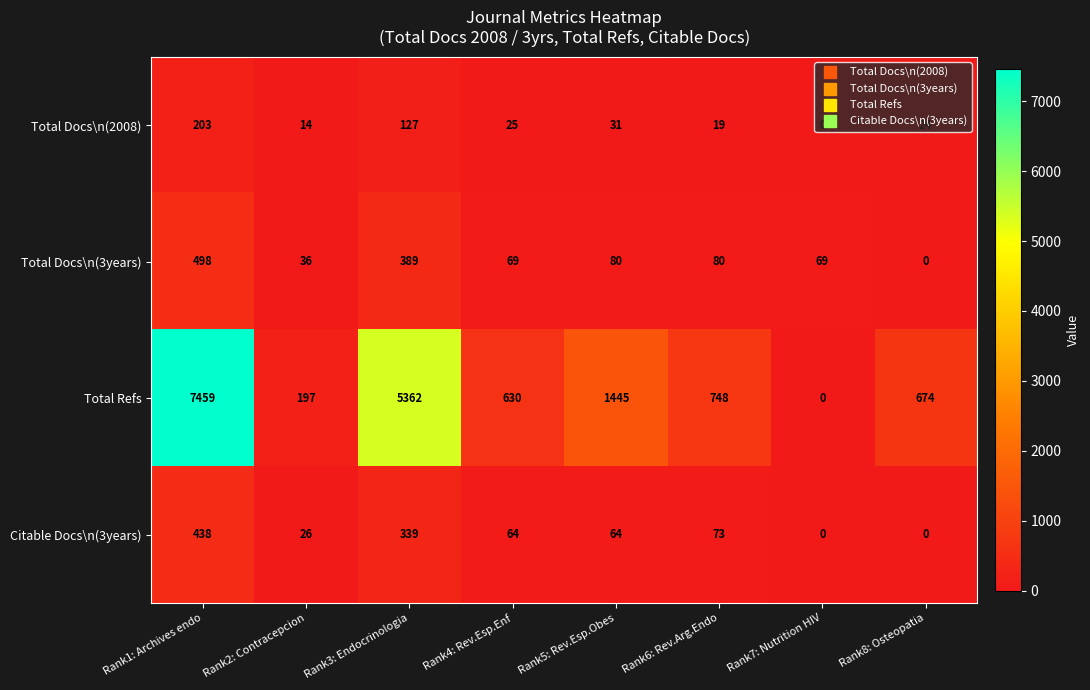

Between Rank3: Endocrinologia and Rank4: Rev.Esp.Enf, which series saw the biggest shift?

Total Refs